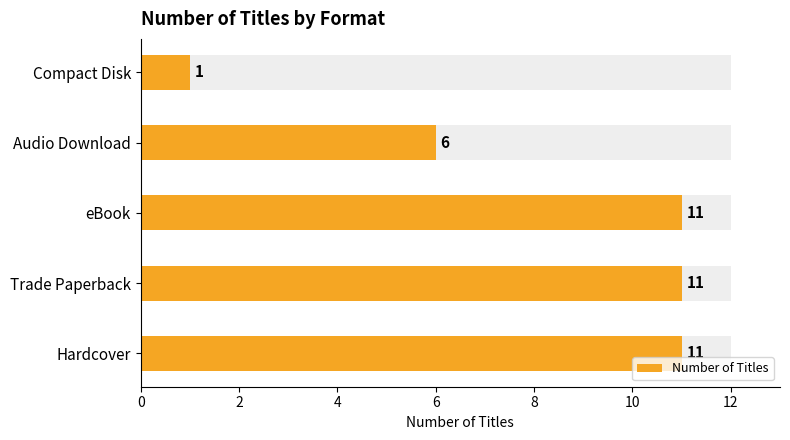

Reading left to right, transcribe all the data shown in this chart.

11	11	11	6	1